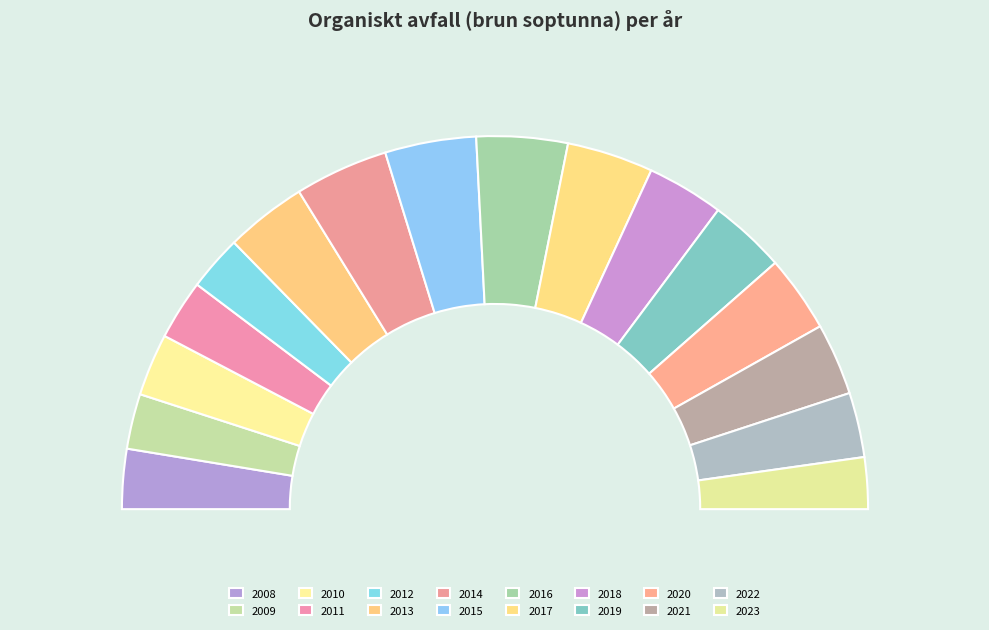

To the nearest percent, what is the difference between the largest and smallest slice percentages?

4%